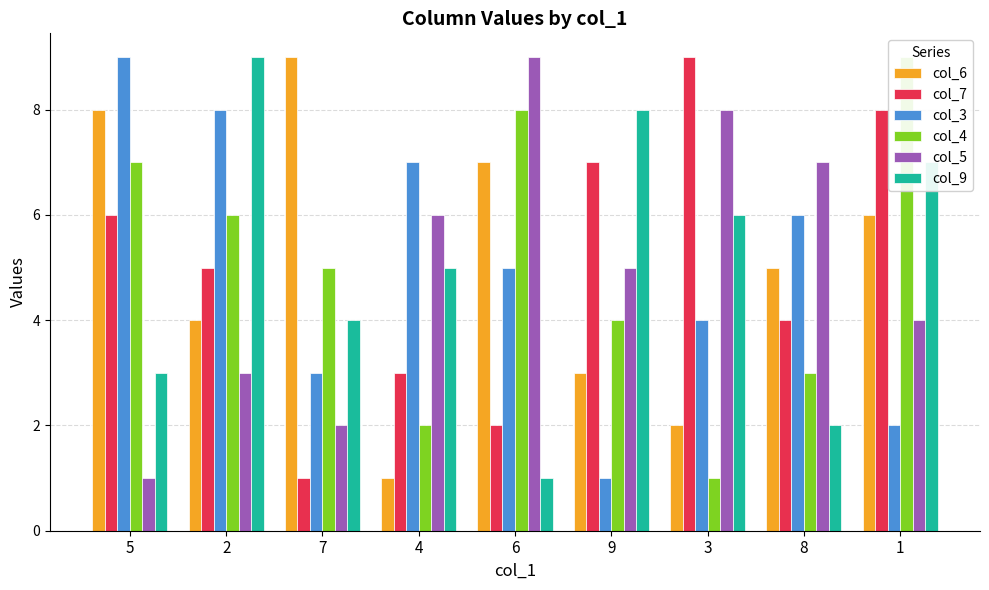

How many data points in col_5 are less than 5?

4